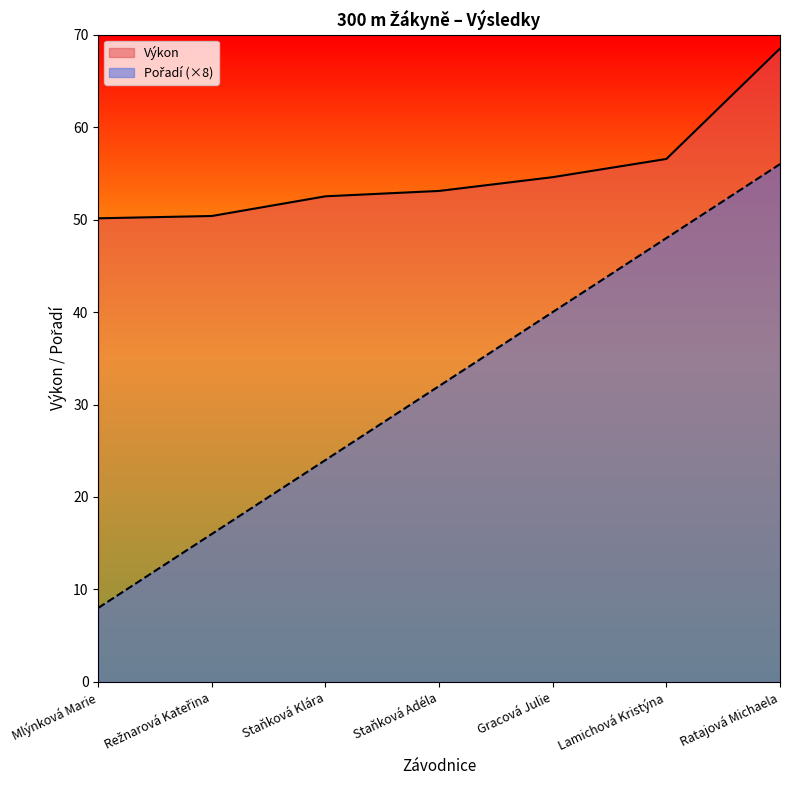

List the series in order of their peak value, highest first.

Výkon, Pořadí